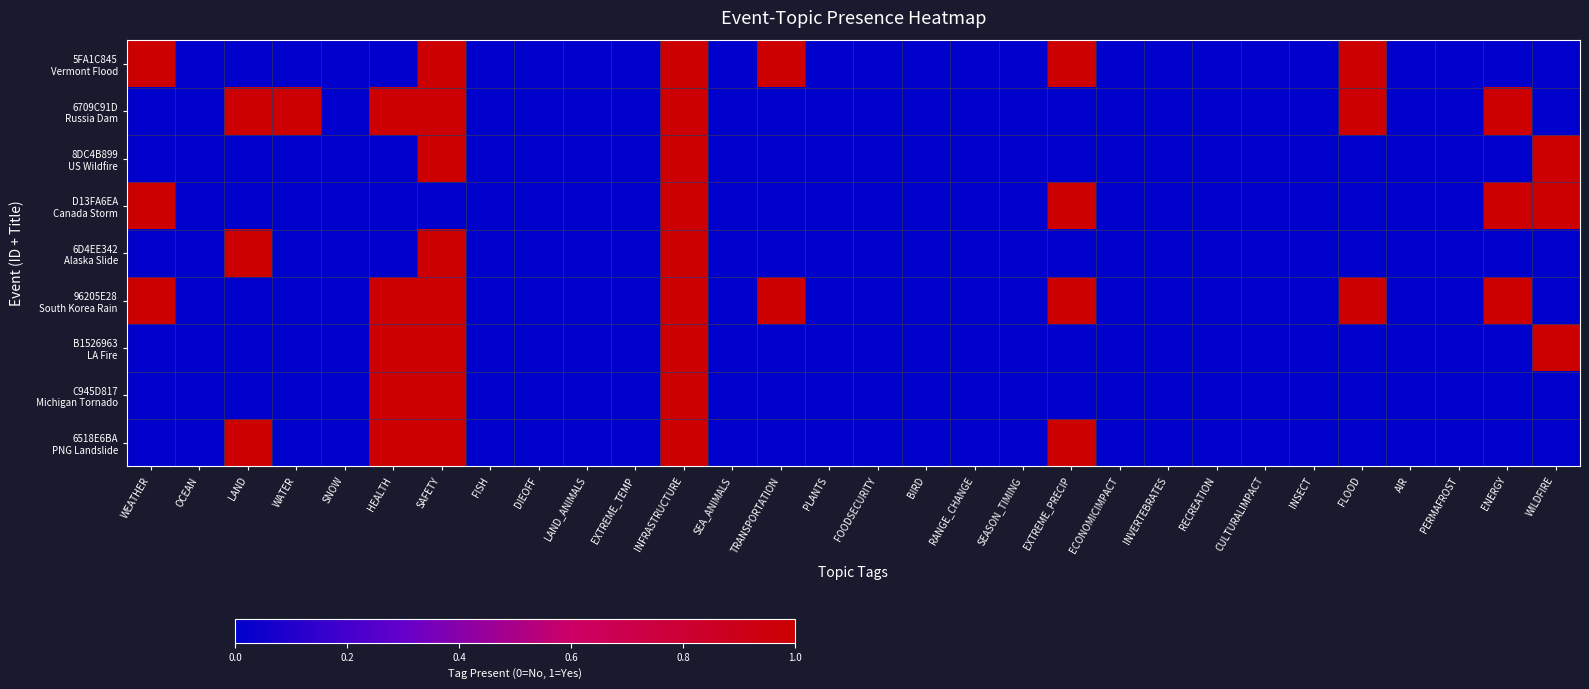

Which label corresponds to the largest value in the chart?

WEATHER